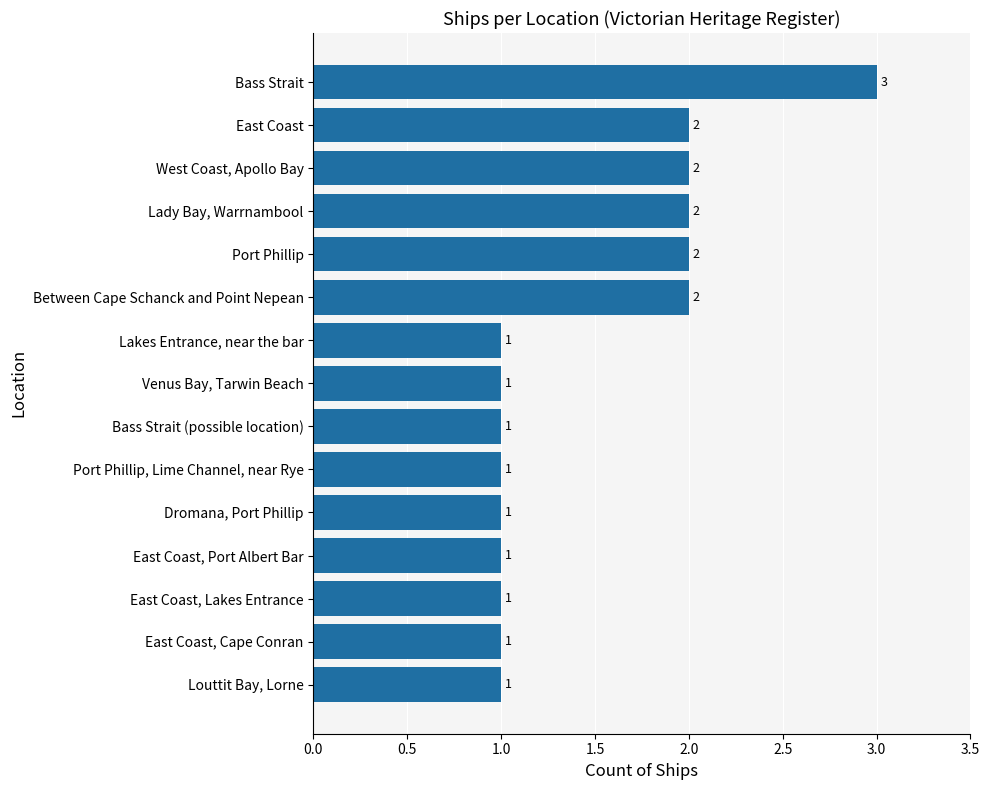

What is the maximum value shown in the chart?

3